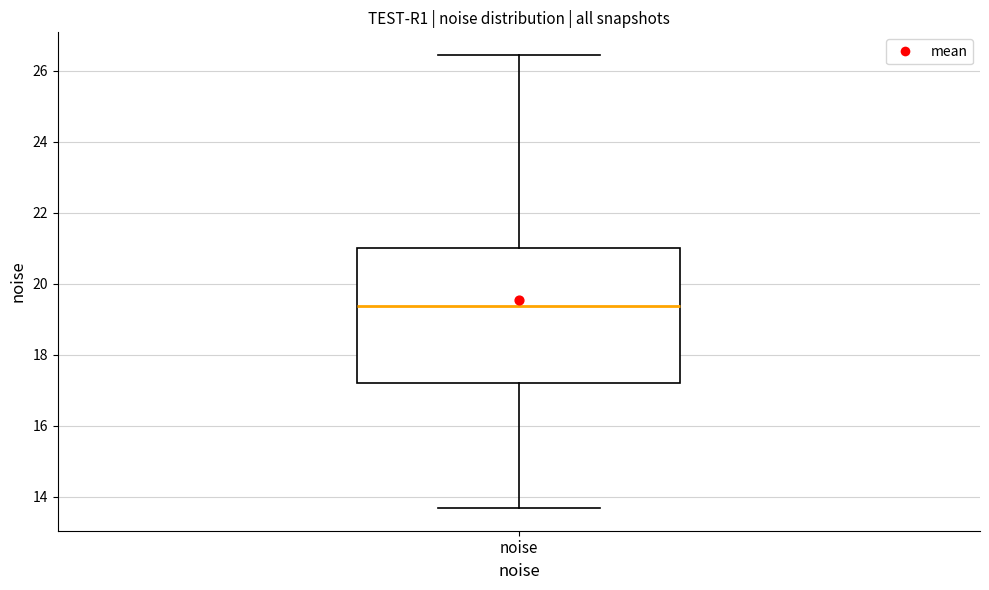

Where is the upper edge of the box for noise on the y-axis? The values are not printed on the chart, so give them approximately, as read against the axis.

21.0